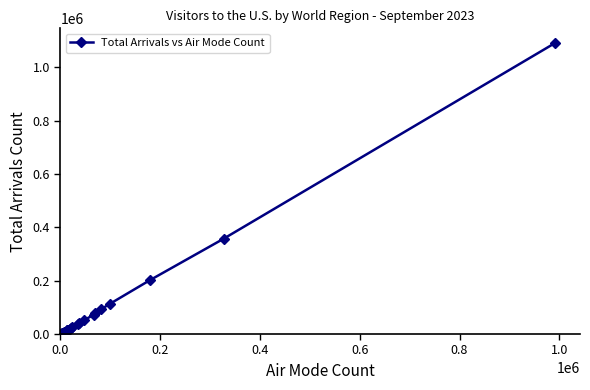

What is the difference between the maximum and second lowest values?

1089053